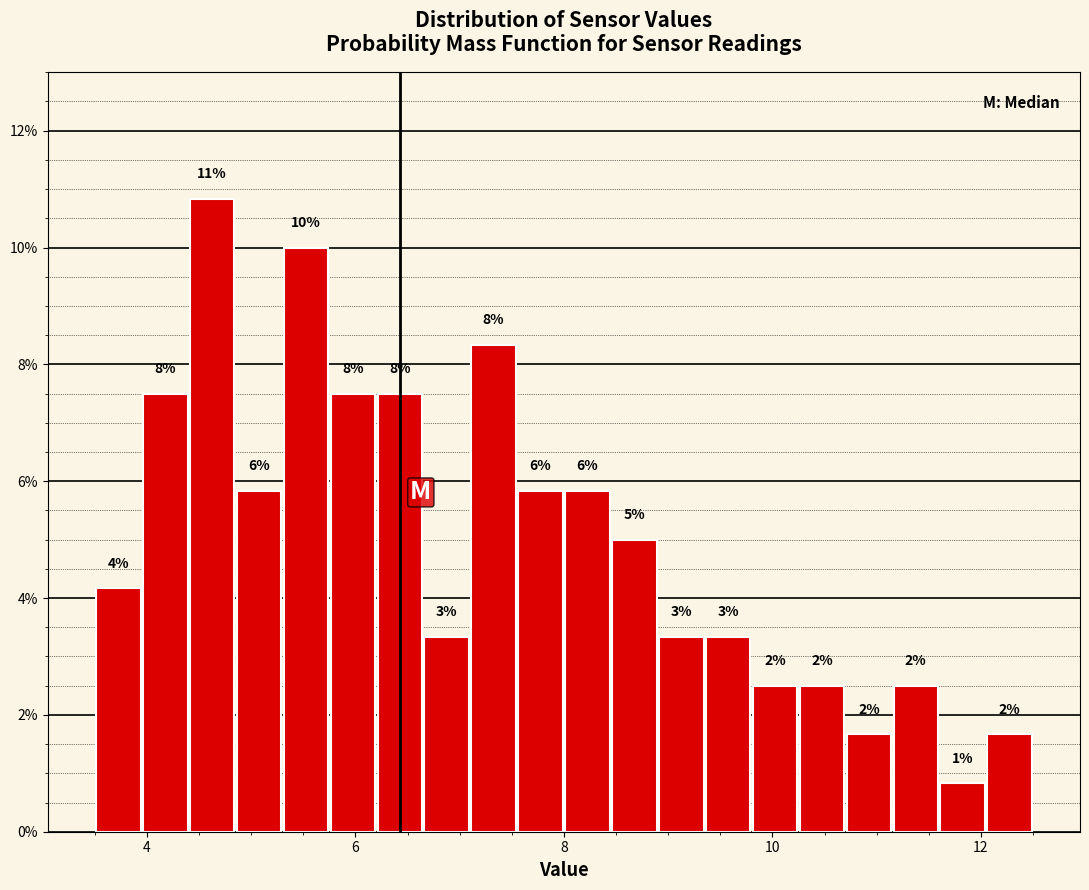

Around what value on the x-axis is the tallest bar? Give the approximate position of its centre, as read against the axis.

4.6